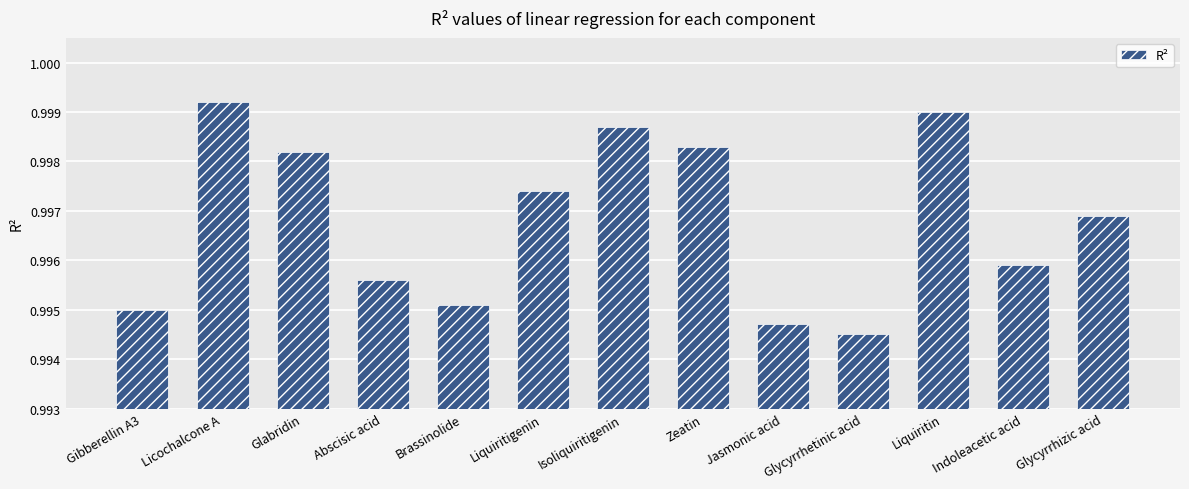

What is the sum of all values?

13.0